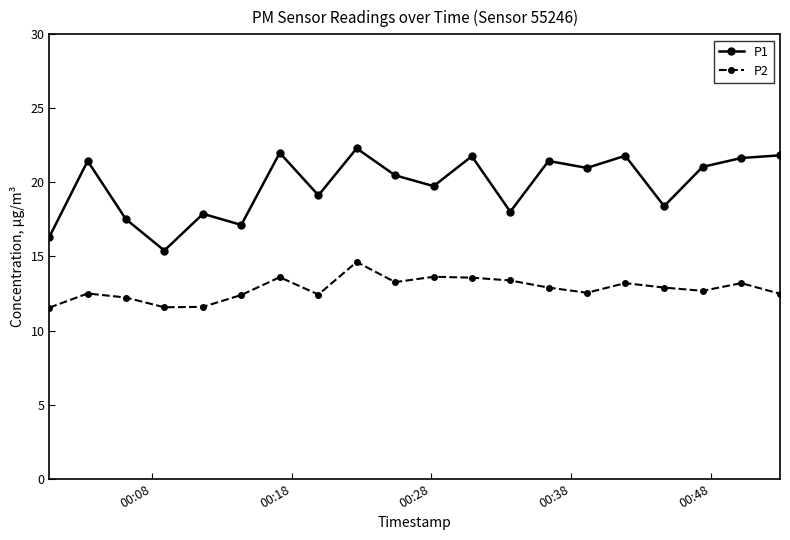

How many lines are shown in the chart?

2